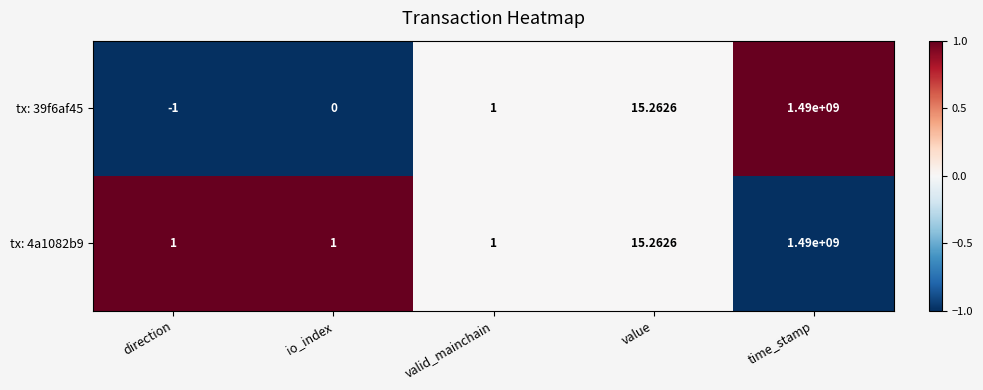

Rank the series by their average value, from highest to lowest.

tx: 4a1082b9, tx: 39f6af45